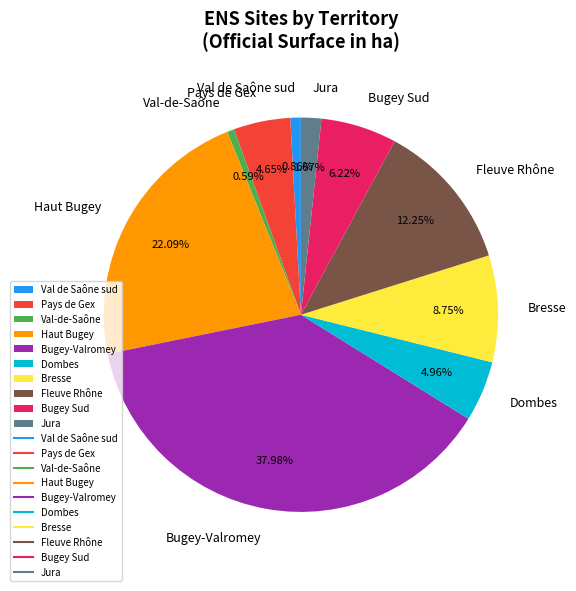

What is the ratio of the value at Val-de-Saône to the value at Jura?

0.4